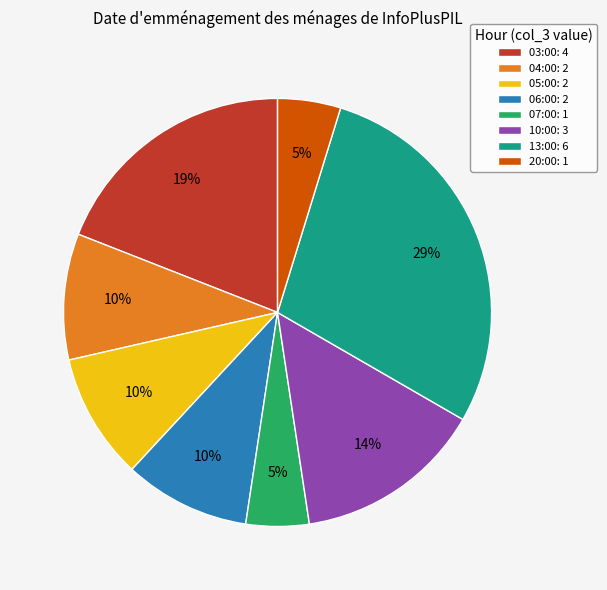

Is there a majority slice in this chart?

No